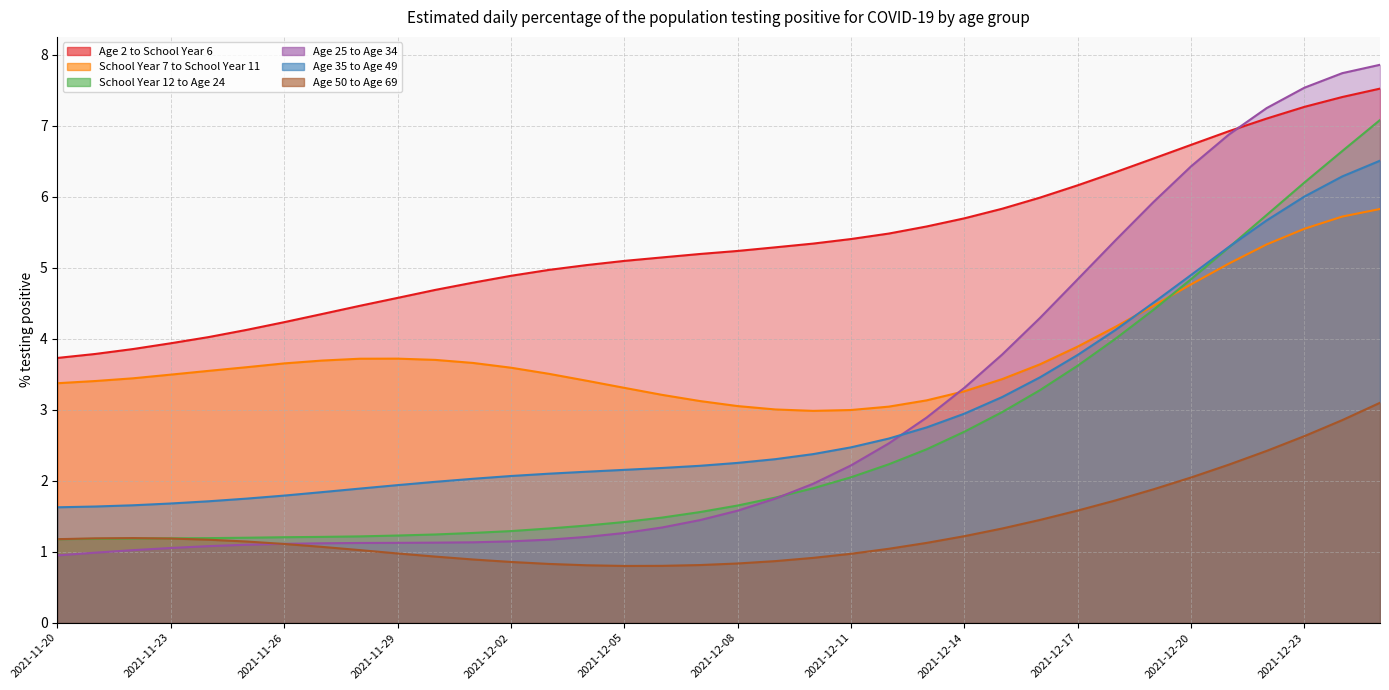

What is the spread (max minus min) of values at 2021-12-06?

4.3